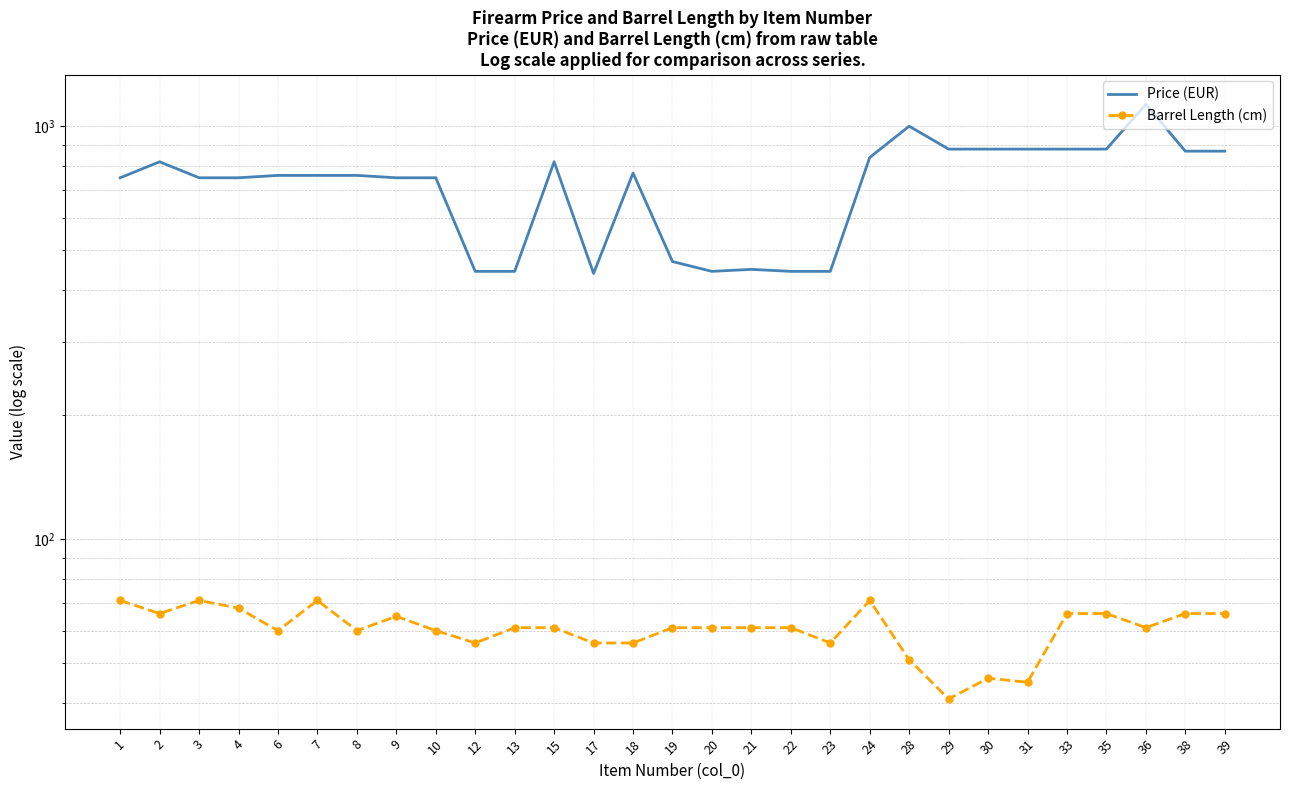

Read the Price (EUR) value at 39, to the nearest 10.

870